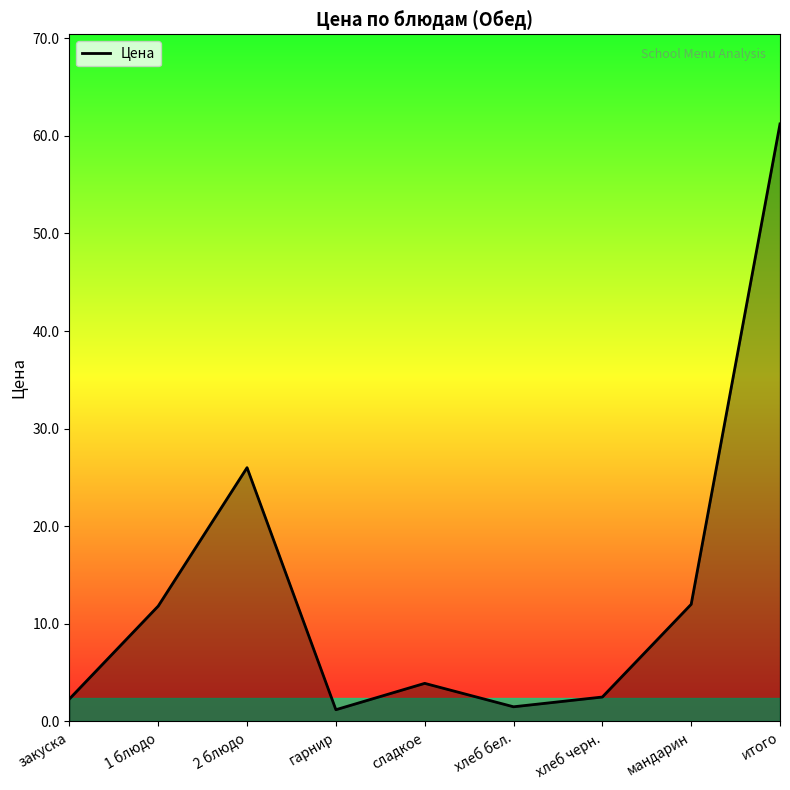

What is the difference between the maximum and minimum values?

60.0